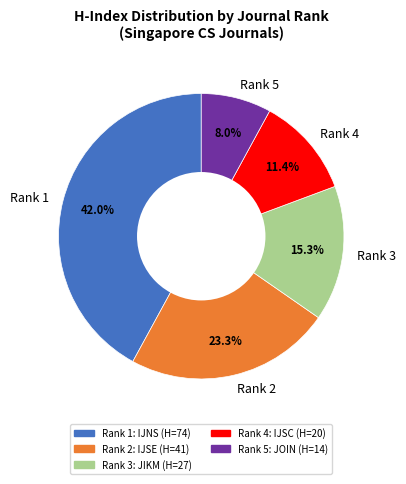

How many segments does this pie chart have?

5